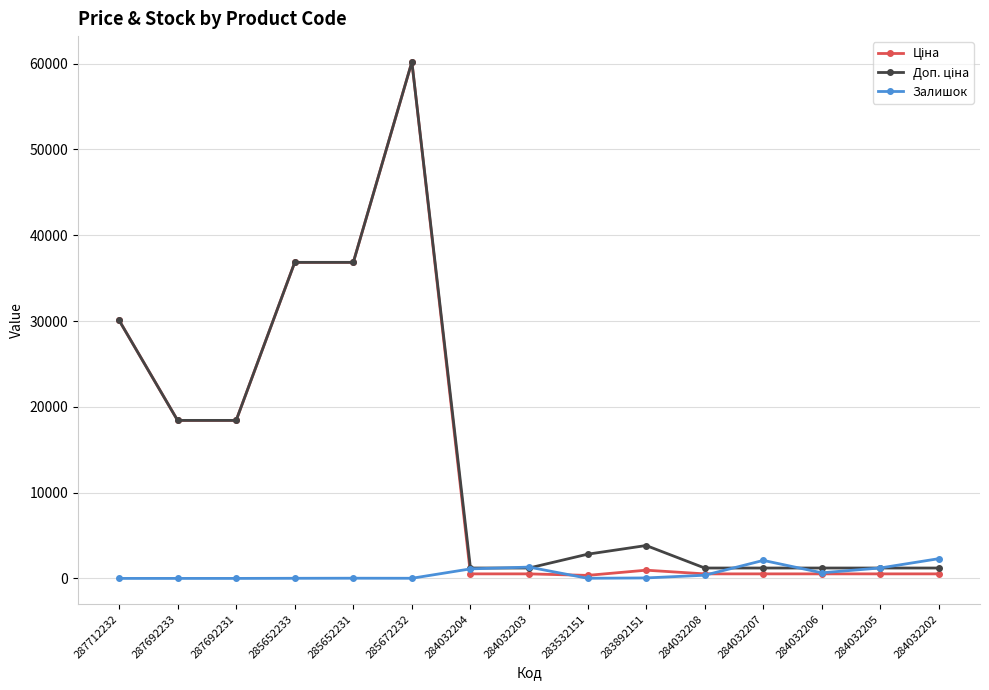

True or false: Залишок has more than 0 points higher than both neighbors.

True